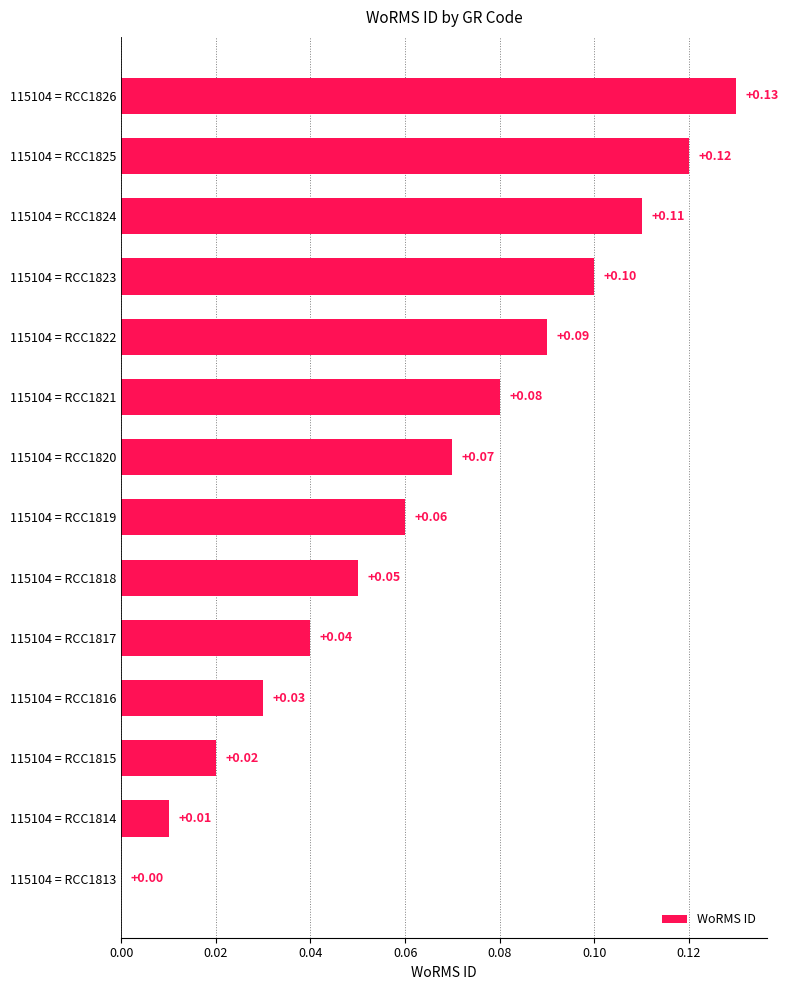

Between 115104 = RCC1822 and 115104 = RCC1816, which is larger?

115104 = RCC1822